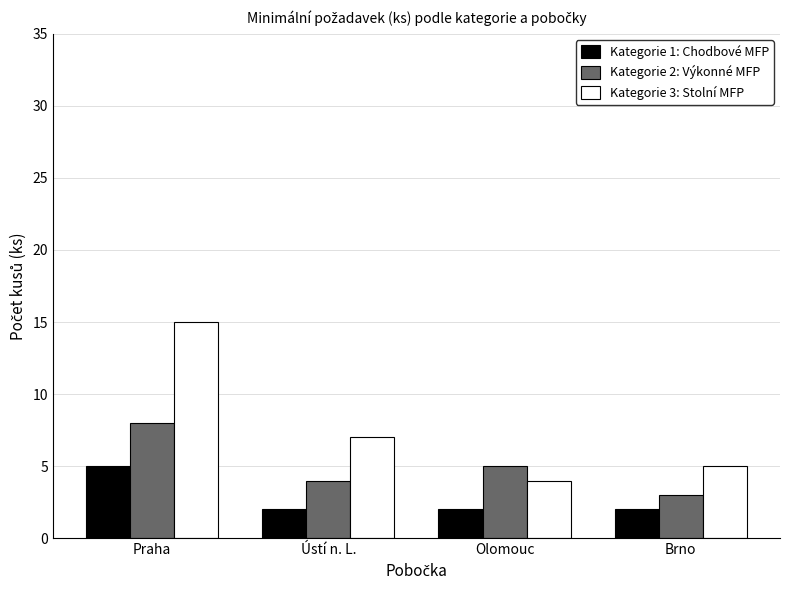

What is the sum of the Kategorie 3: Stolní MFP values at Ústí n. L. and Praha?

22